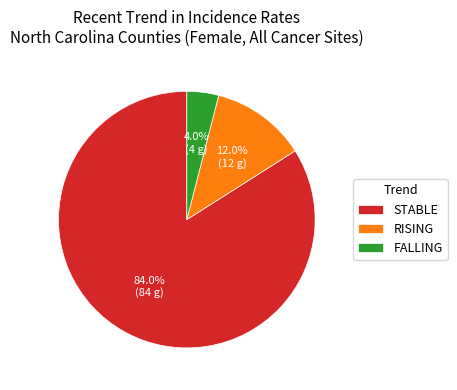

What is the ratio of the value at FALLING to the value at RISING?

0.3